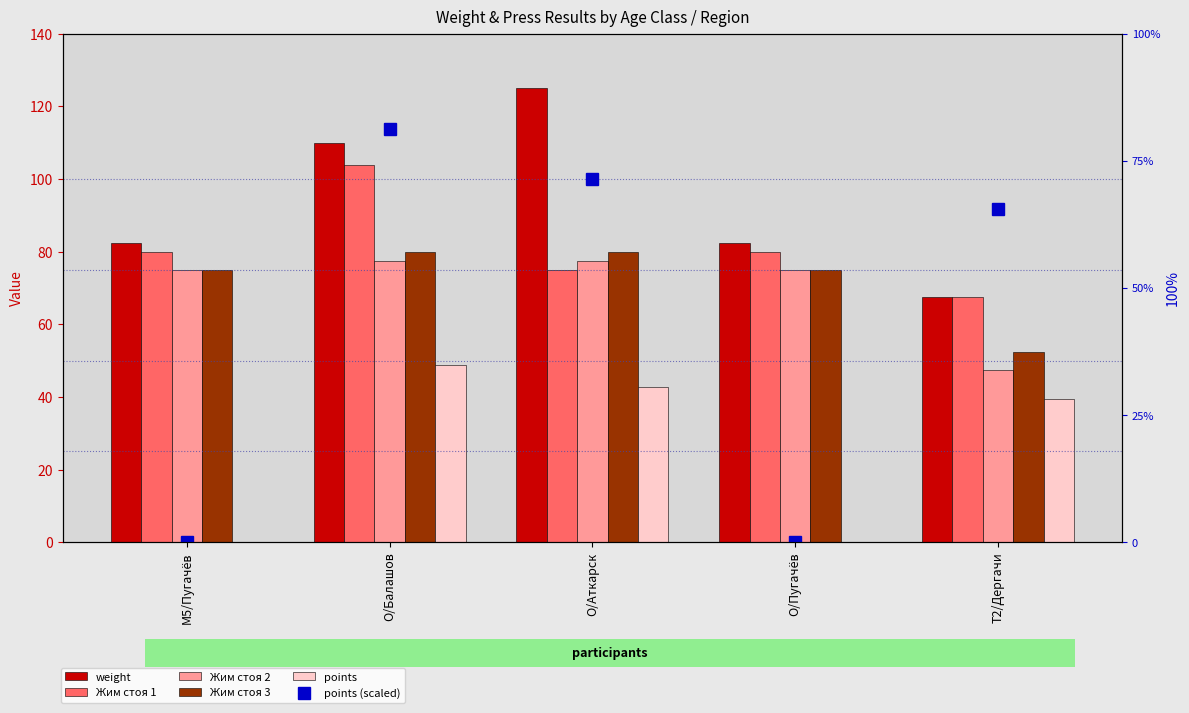

Reading right to left, extract all data points from this chart.

weight: 67.5	82.5	125.0	110.0	82.5
Жим стоя 1: 67.4	80.0	75.0	103.8	80.0
Жим стоя 2: 47.5	75.0	77.5	77.5	75.0
Жим стоя 3: 52.5	75.0	80.0	80.0	75.0
points: 39.3	0.0	42.9	48.7	0.0
points (scaled): 65.6	0.0	71.4	81.2	0.0